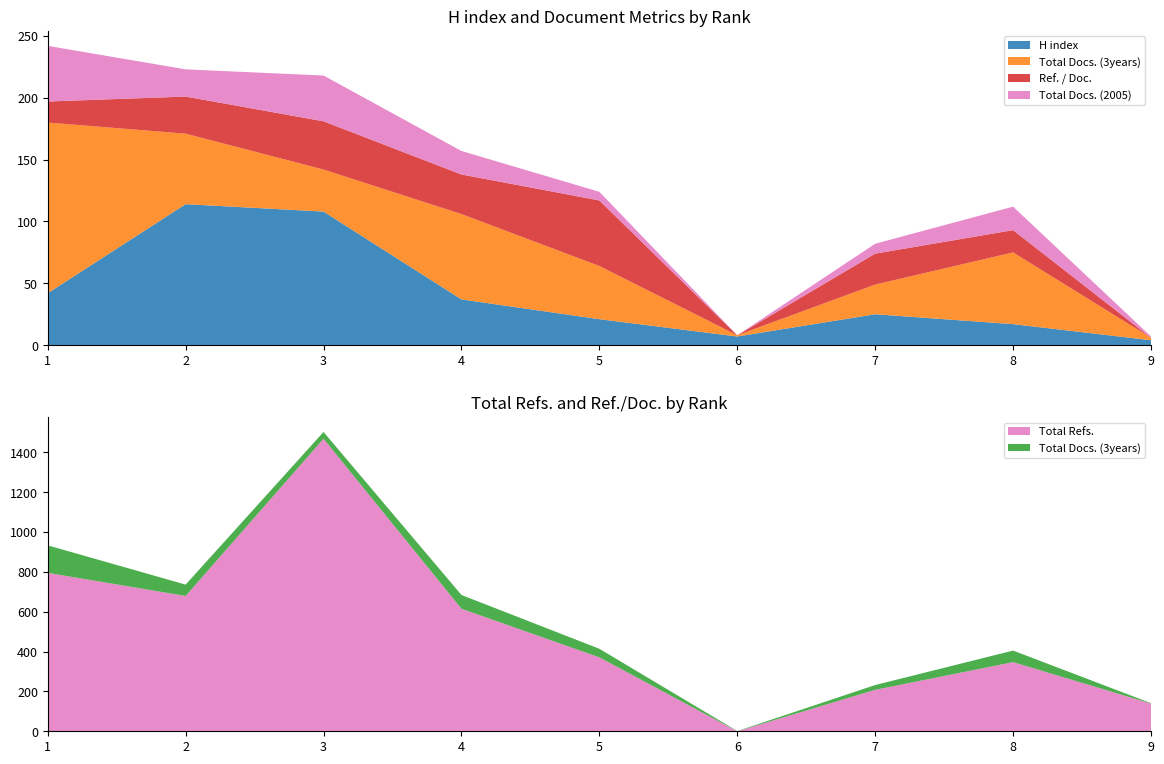

Reading right to left, transcribe all the data shown in this chart.

H index: 9=4	8=17	7=25	6=7	5=21	4=37	3=108	2=114	1=42
Total Docs. (3years): 9=2	8=58	7=24	6=1	5=43	4=69	3=34	2=57	1=138
Total Refs.: 9=139	8=347	7=208	6=0	5=371	4=615	3=1468	2=679	1=795
Ref. / Doc.: 9=0	8=18	7=25	6=0	5=53	4=32	3=39	2=30	1=17
Total Docs. (2005): 9=1	8=19	7=8	6=0	5=7	4=19	3=37	2=22	1=45